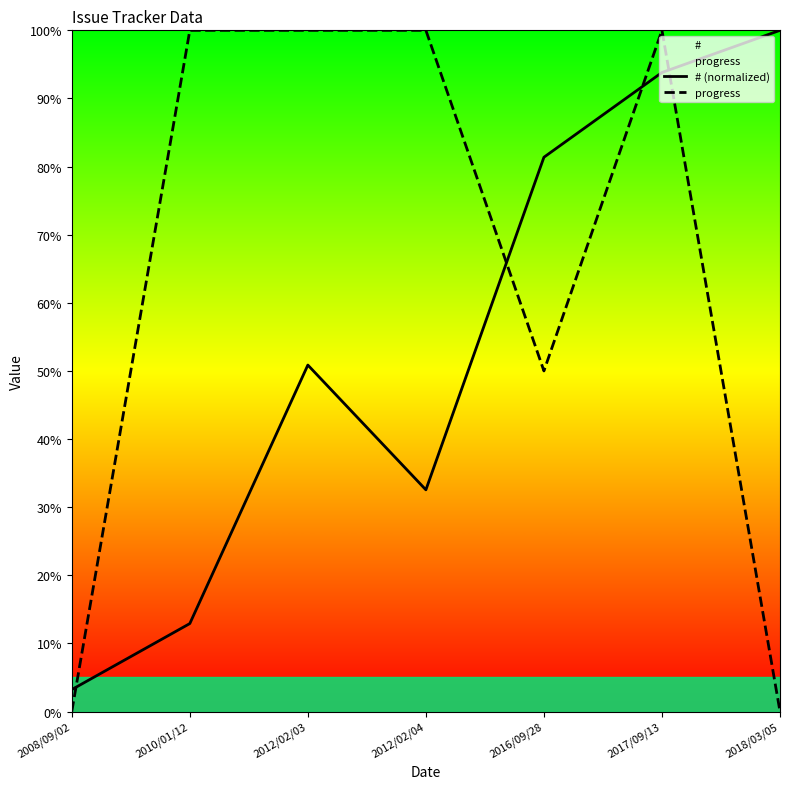

Between 2010/01/12 and 2012/02/04, which series saw the biggest shift?

# (normalized)